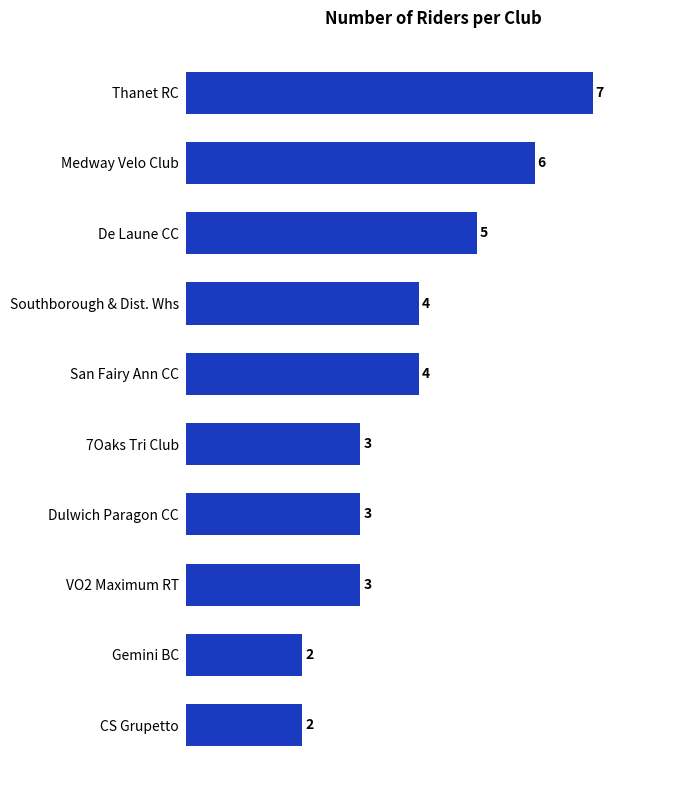

The chart shows a value of 3 at VO2 Maximum RT. True or false?

True